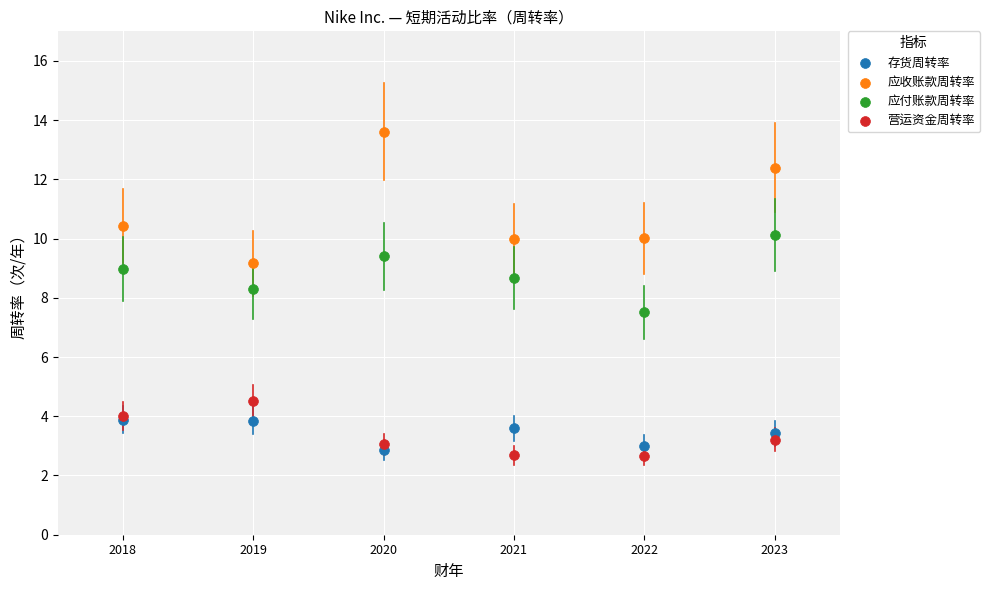

Which series contains the highest Y value?

应收账款周转率